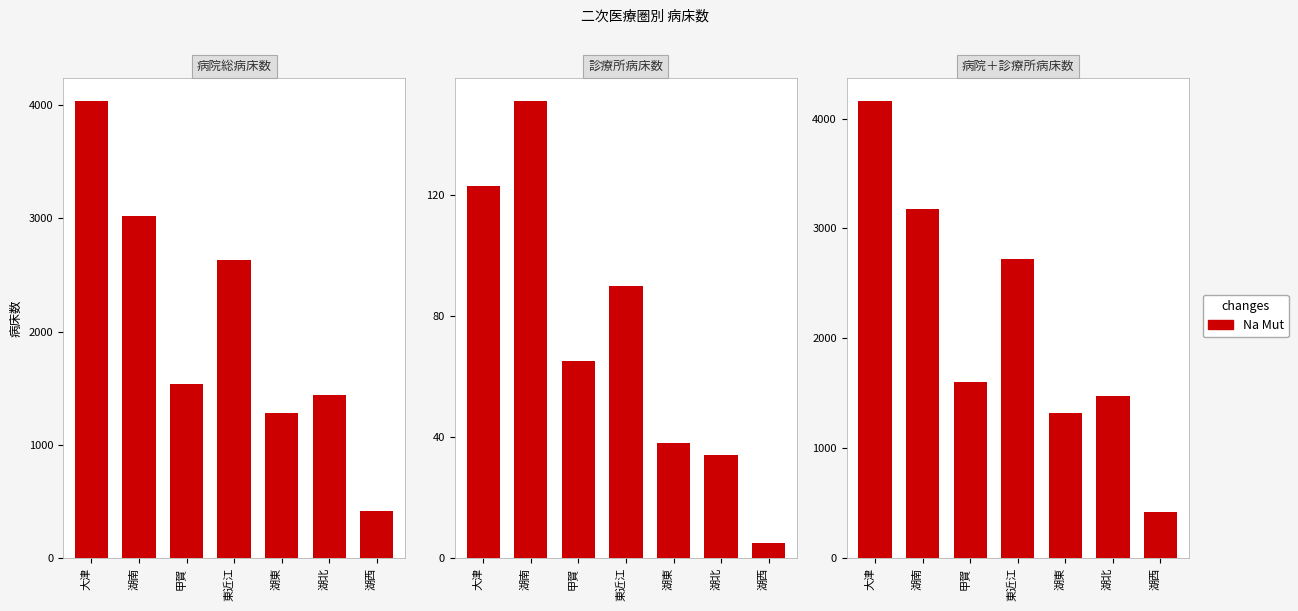

True or false: the data shows 637 at 湖北.

False